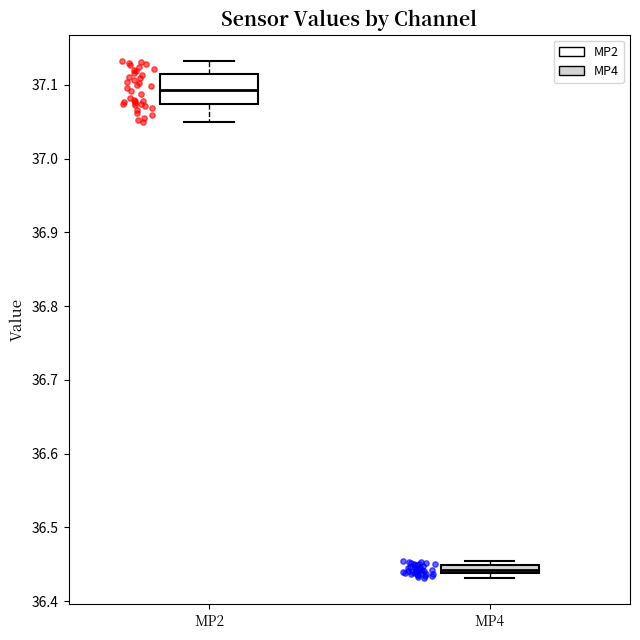

Which box's median line is the lowest?

MP4